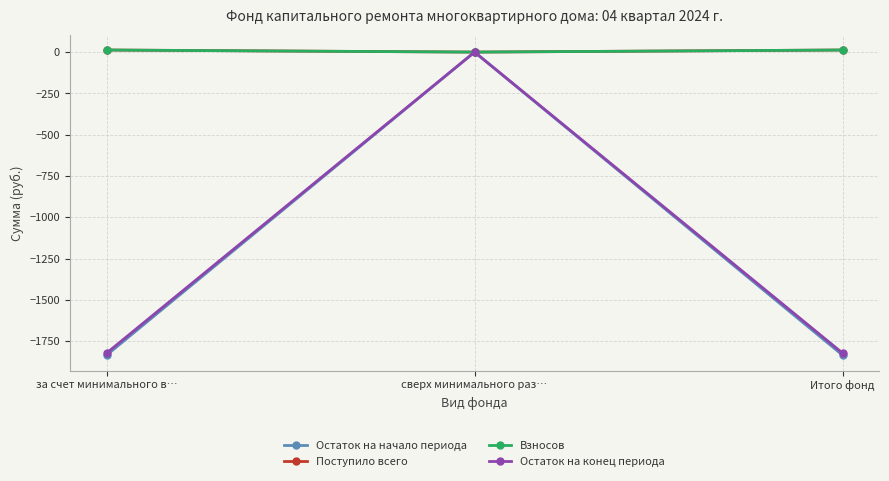

Which series has the widest spread of values?

Остаток на начало периода